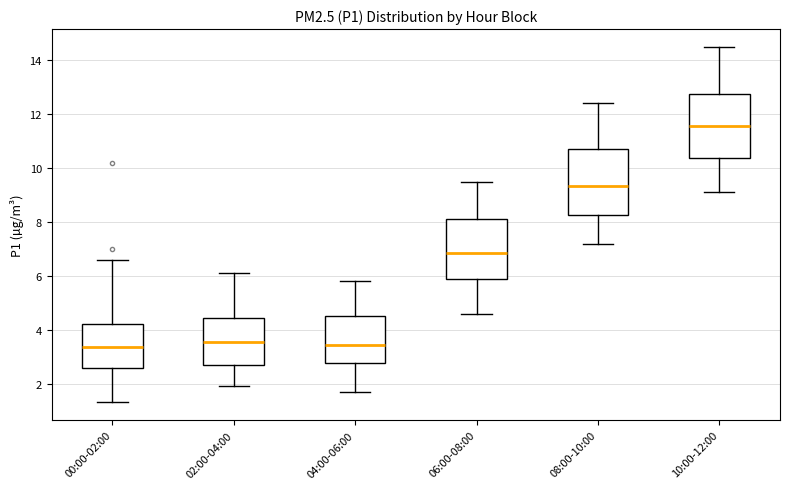

Where is the upper edge of the box for 06:00-08:00 on the y-axis? The values are not printed on the chart, so give them approximately, as read against the axis.

8.2